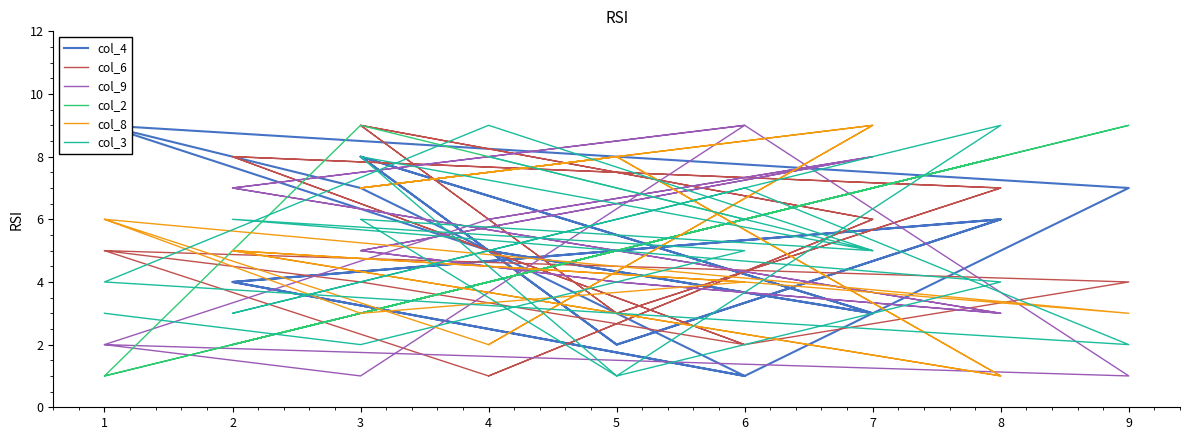

Which series has the largest range (max minus min)?

col_4